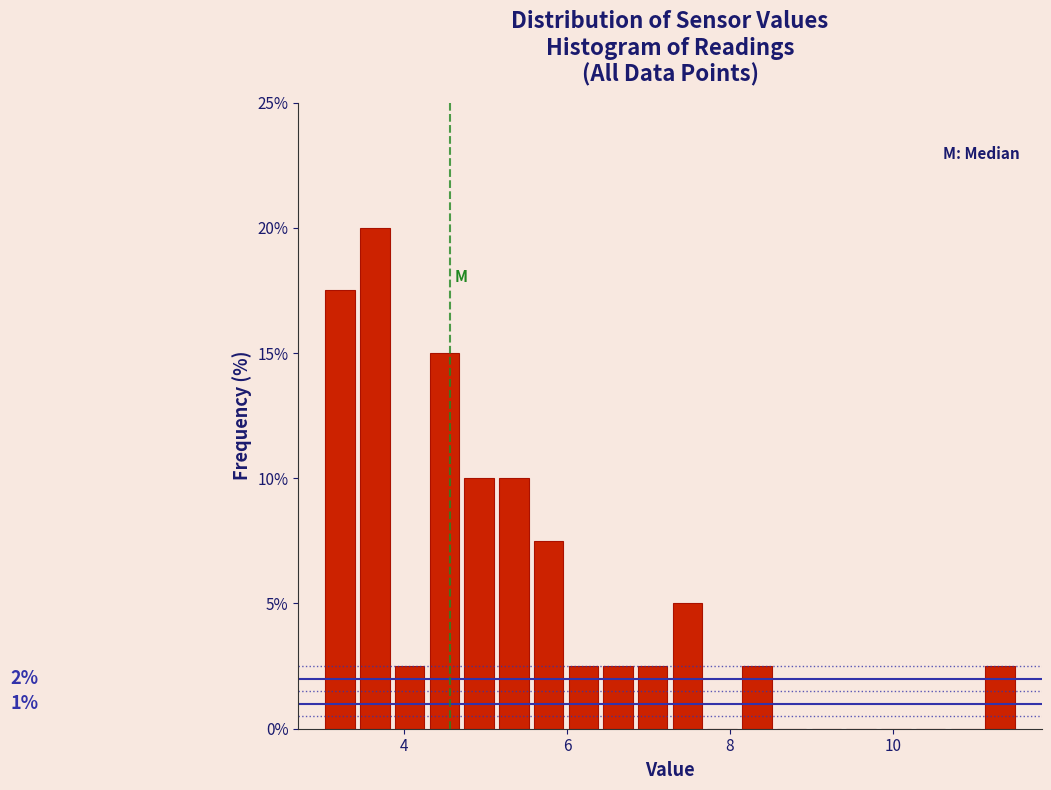

Read against the x-axis, roughly where is the centre of the tallest bar?

3.6